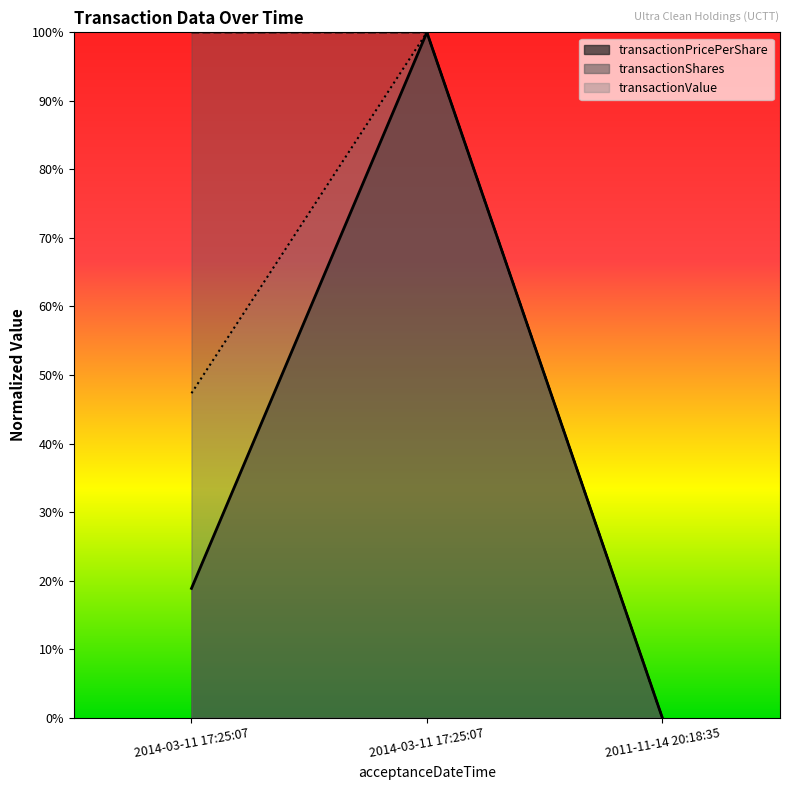

What is the sum of the transactionShares values at 2014-03-11 17:25:07 and 2011-11-14 20:18:35?

100.0